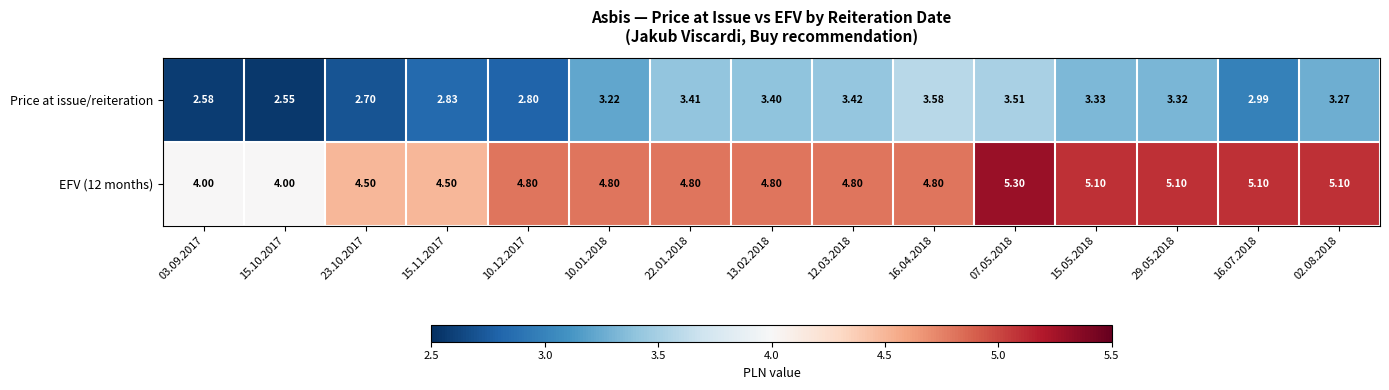

Is the value of EFV (12 months) at 12.03.2018 greater than the value of Price at issue/reiteration at 16.07.2018?

Yes